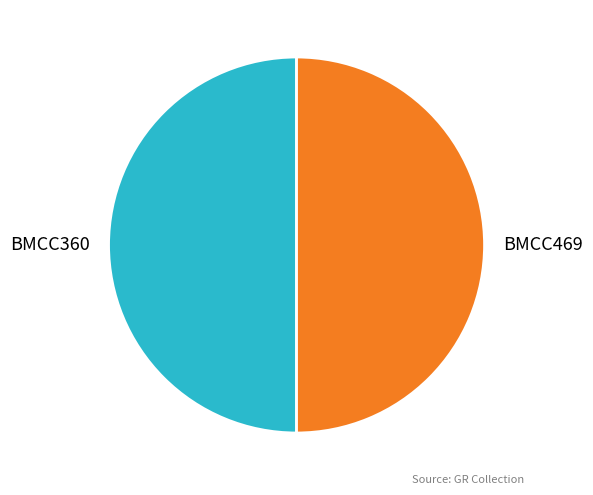

Is the sum of BMCC360 and BMCC469 greater than half?

Yes